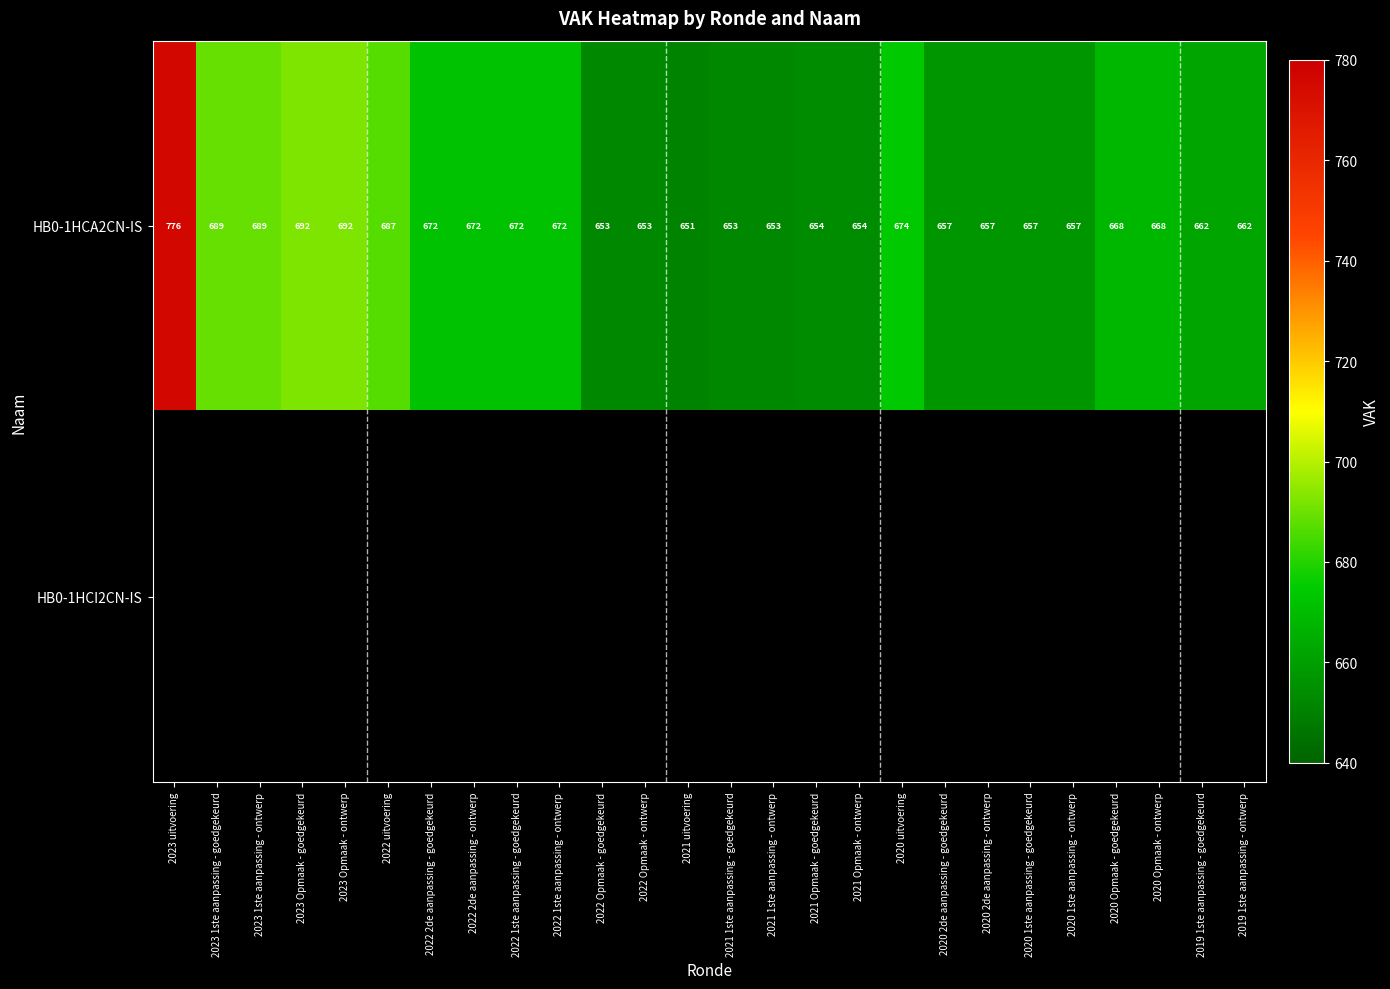

Which category has the lowest value in the HB0-1HCA2CN-IS series?

2021 uitvoering